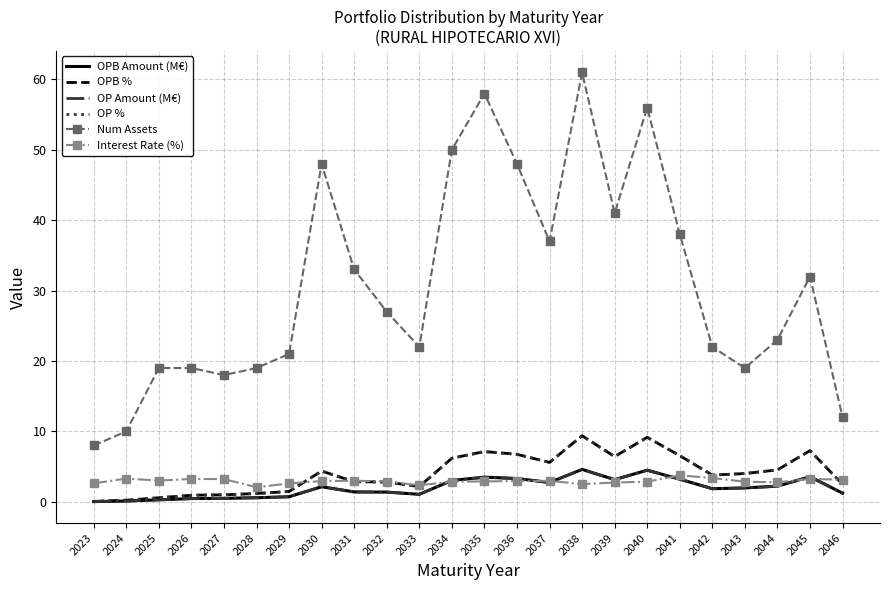

Where is the first local minimum for Num Assets?

2027